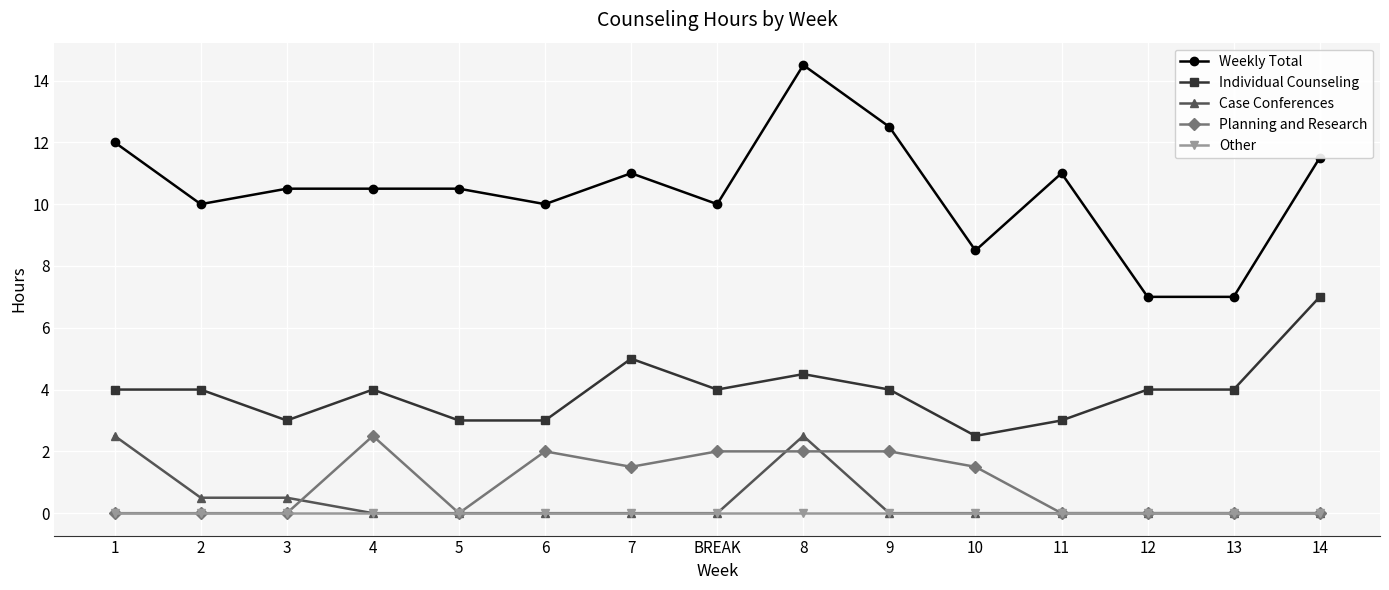

True or false: Planning and Research and Individual Counseling cross at least once.

False